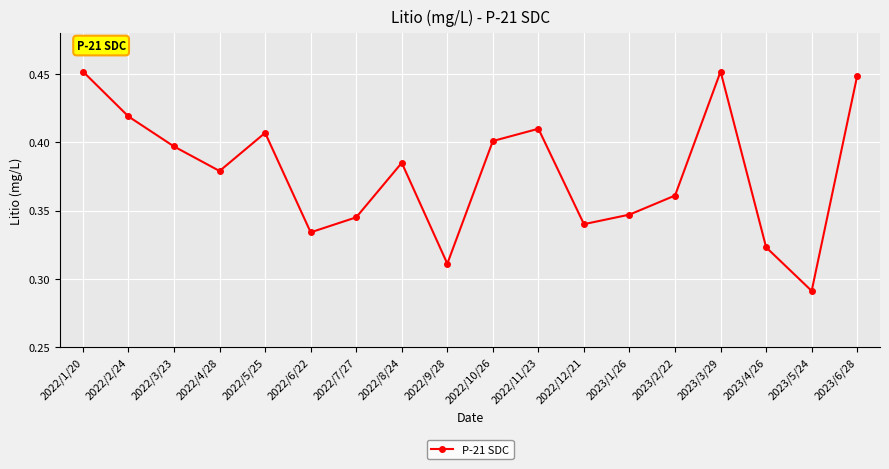

Where is the first local minimum?

2022/4/28